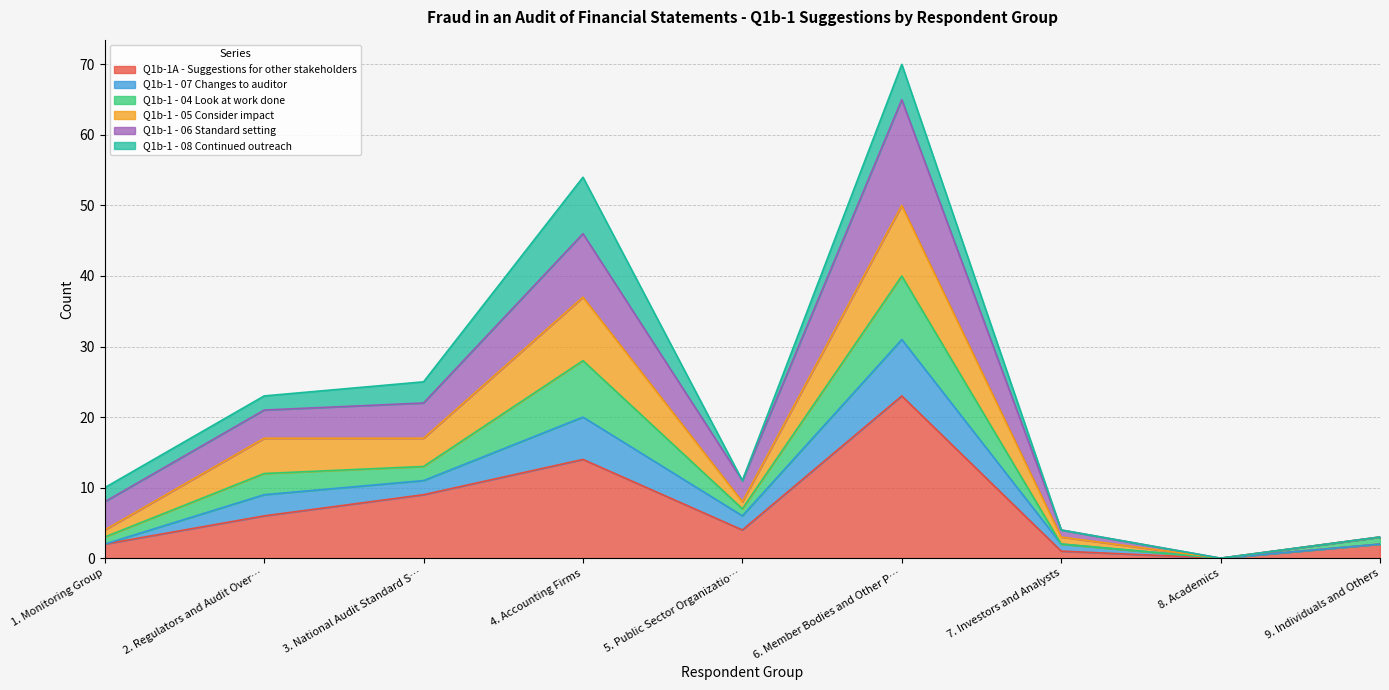

Is the value of Q1b-1 - 07 Changes to auditor at 2. Regulators and Audit Oversight Bodies greater than the value of Q1b-1A - Suggestions for other stakeholders at 7. Investors and Analysts?

Yes